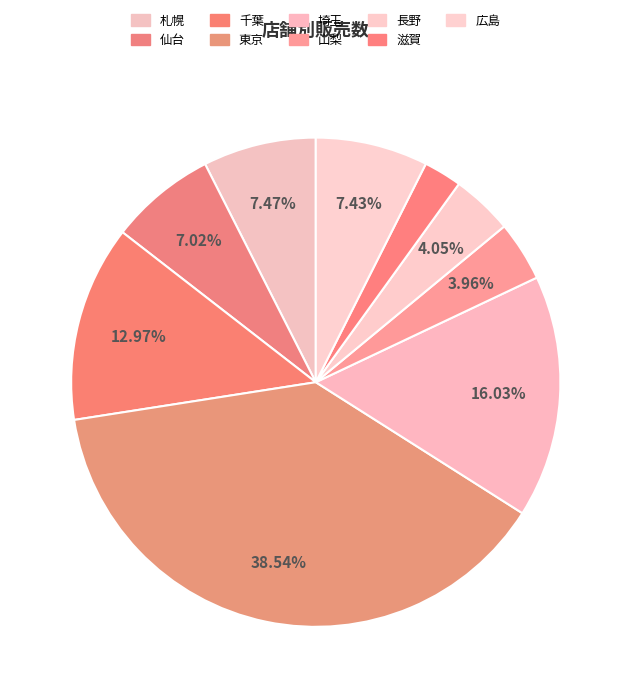

Does 東京 represent more than half of the total?

No